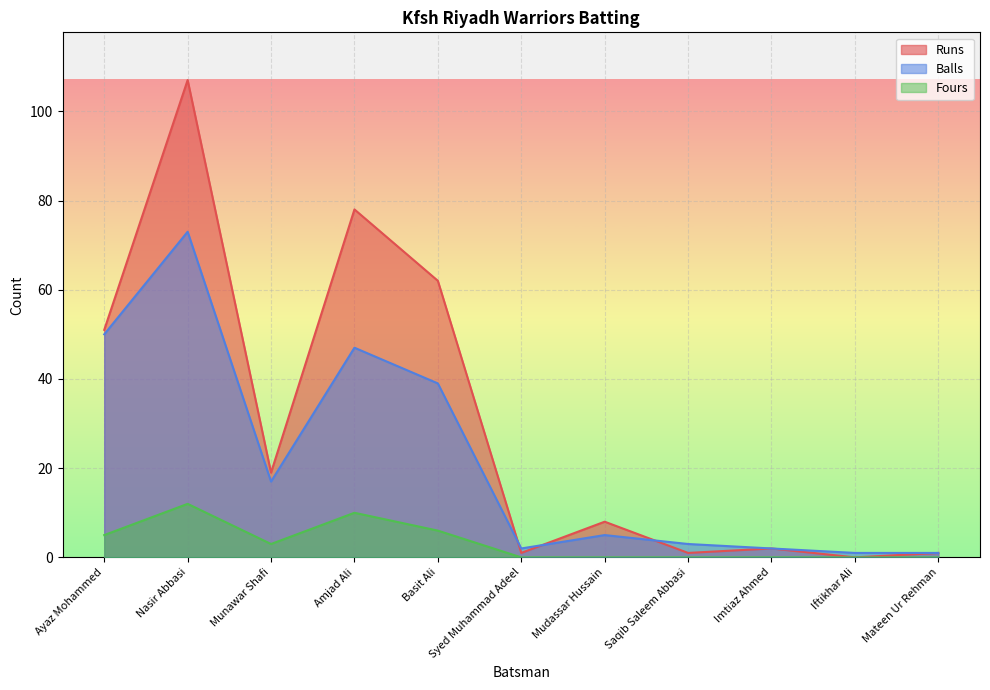

True or false: Fours and Balls cross at least once.

False